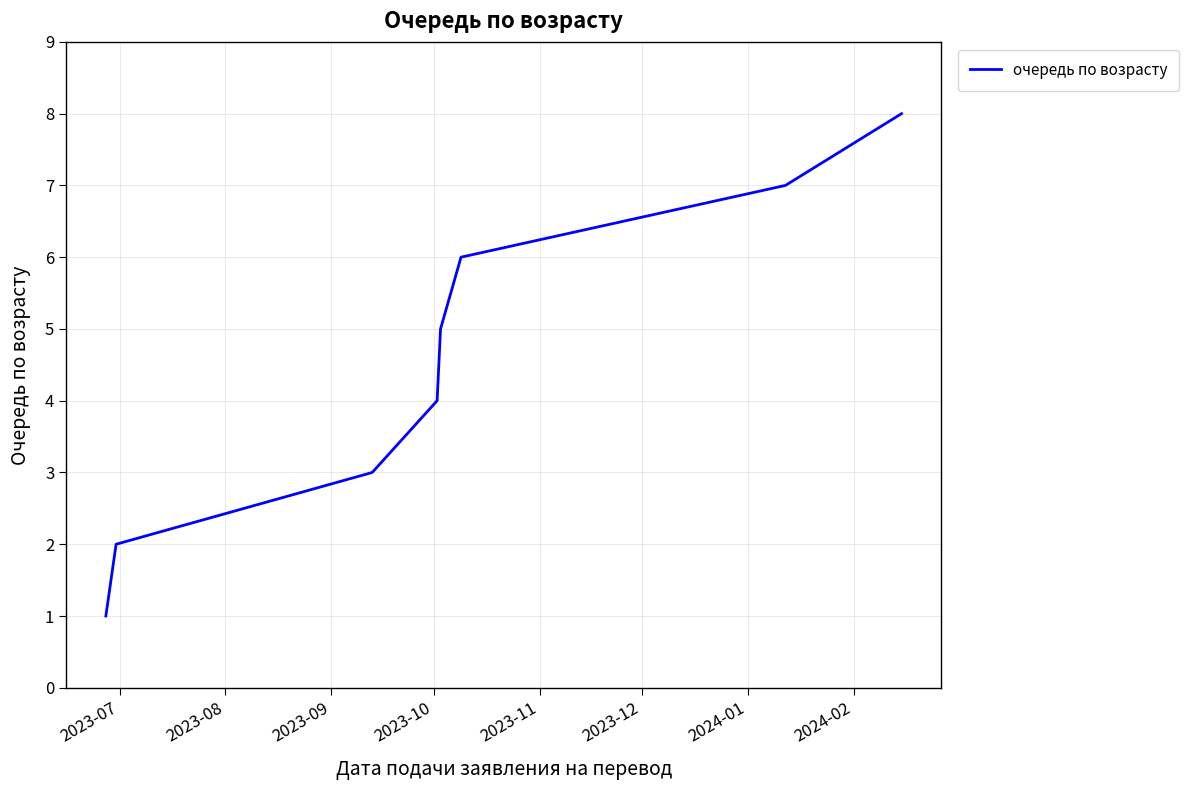

What is the greatest value displayed?

8